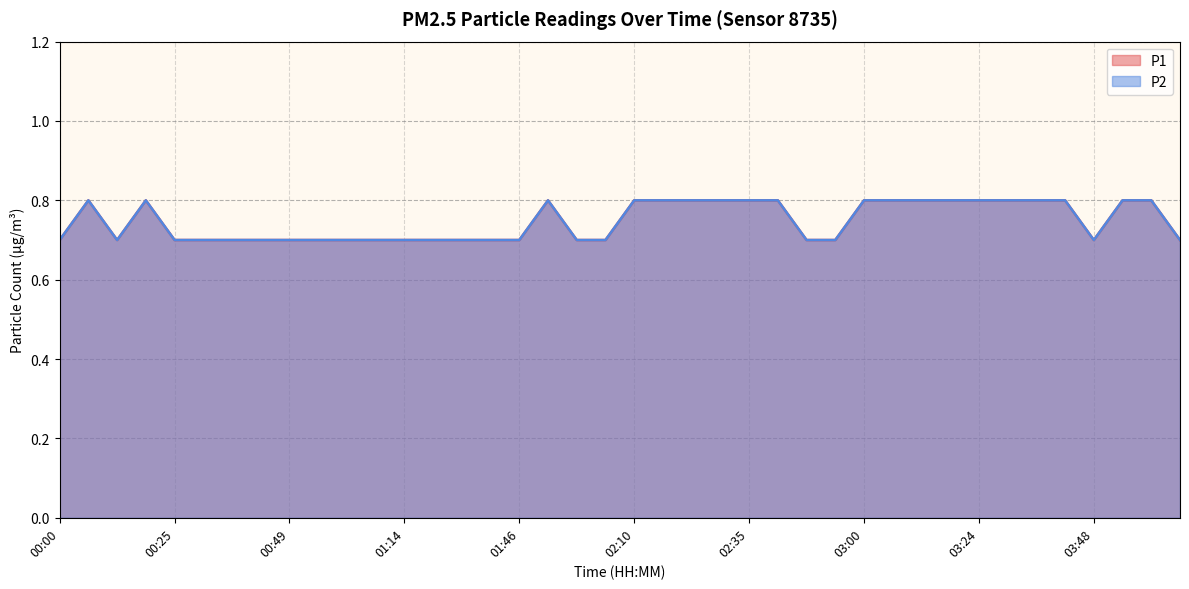

How many series are shown in this chart?

2